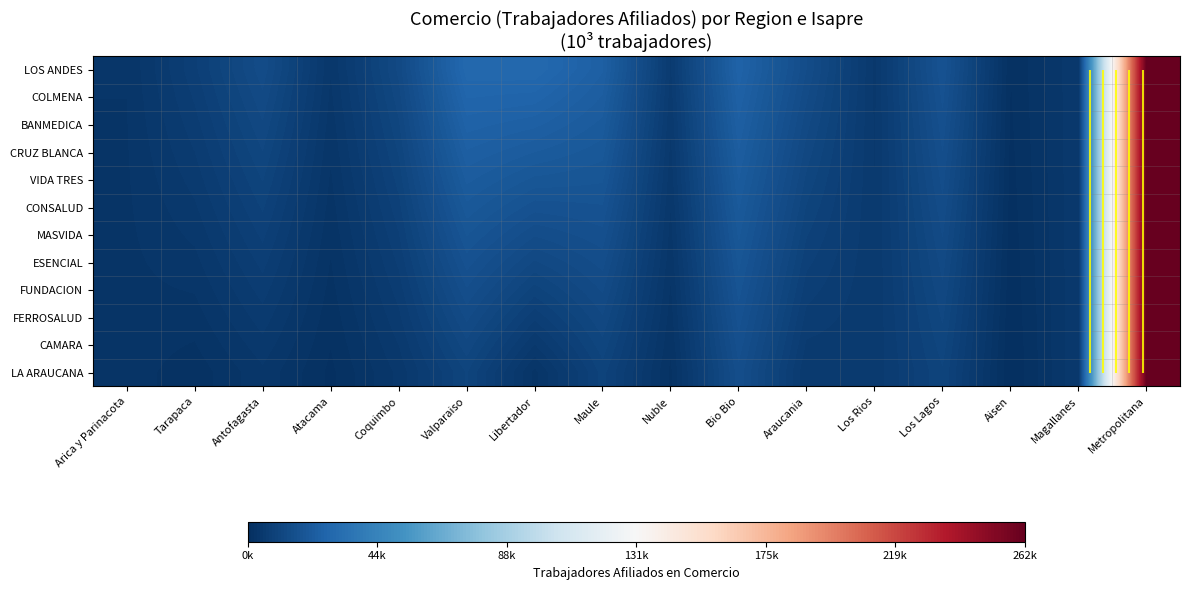

Between Nuble and Los Lagos, which is larger?

Los Lagos